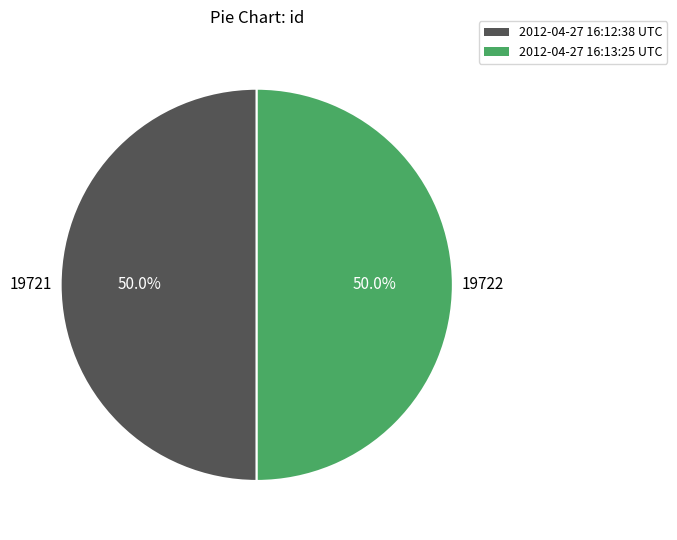

What is the ratio of the value at 2012-04-27 16:12:38 UTC to the value at 2012-04-27 16:13:25 UTC?

1.0